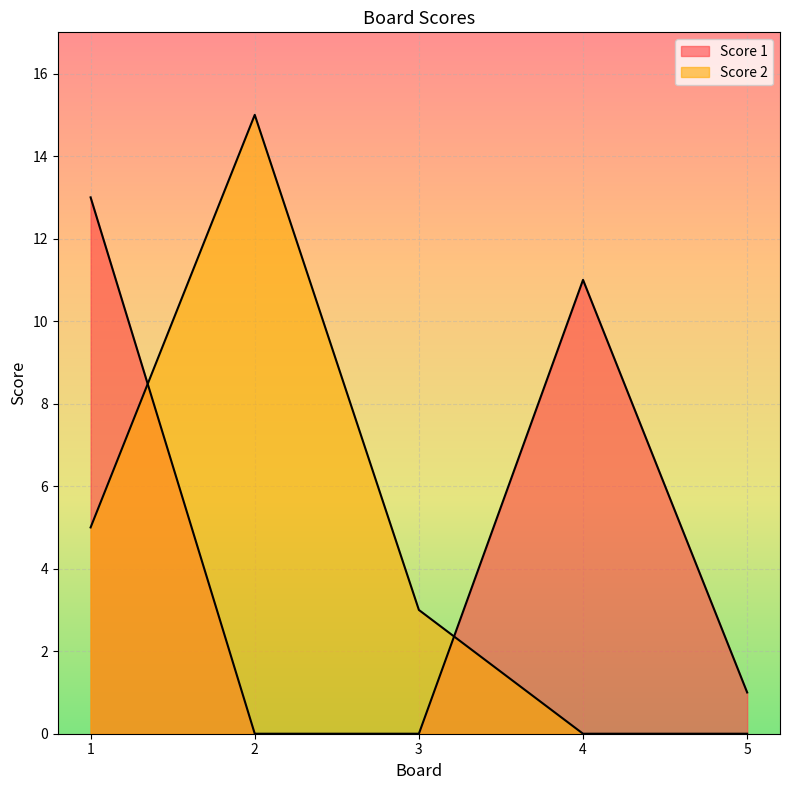

List the series in order of their peak value, lowest first.

Score 1, Score 2